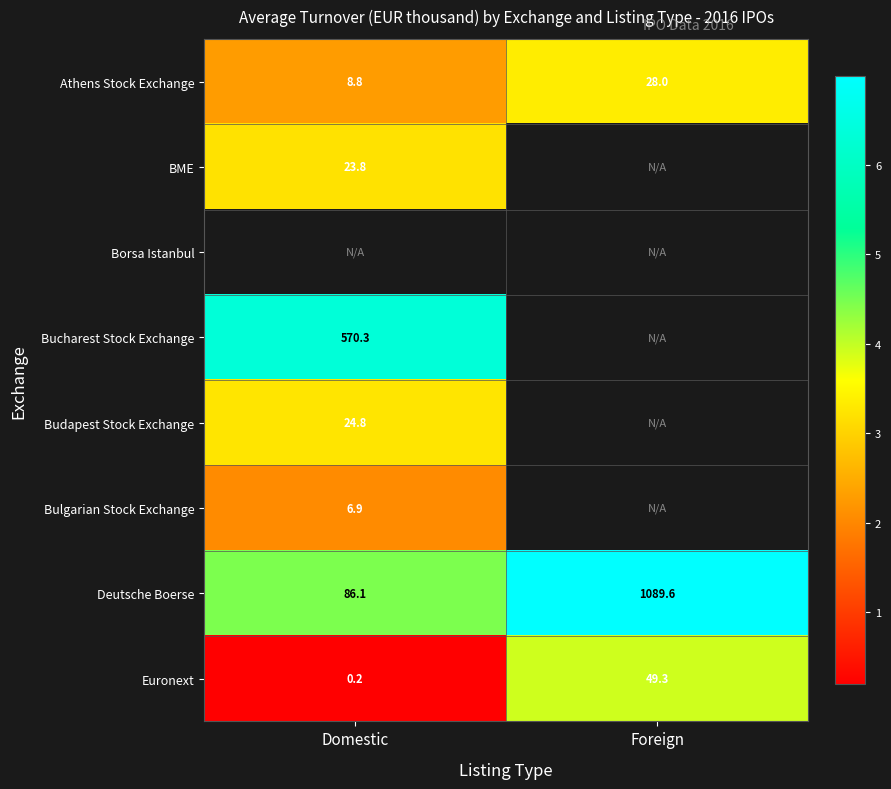

List the labels in order of Deutsche Boerse value, largest first.

Foreign, Domestic